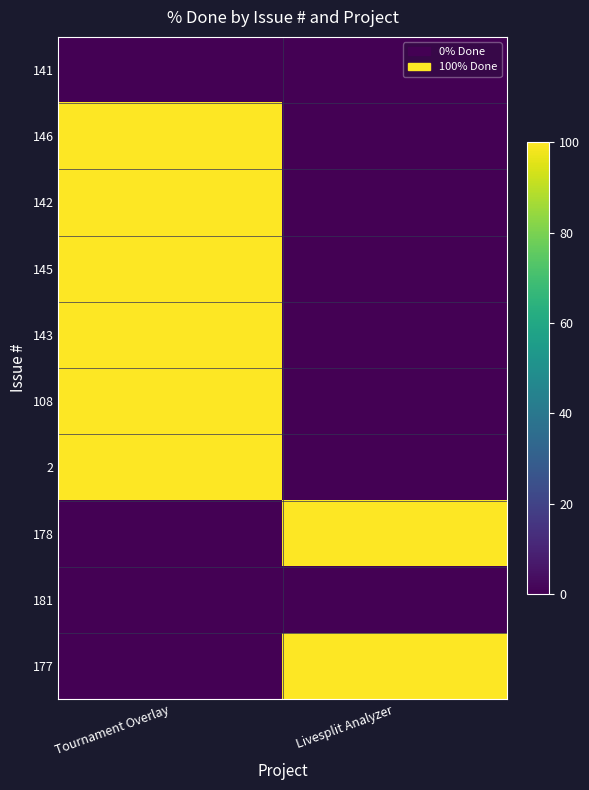

Rank the series by their maximum value, from highest to lowest.

146, 142, 145, 143, 108, 2, 178, 177, 141, 181